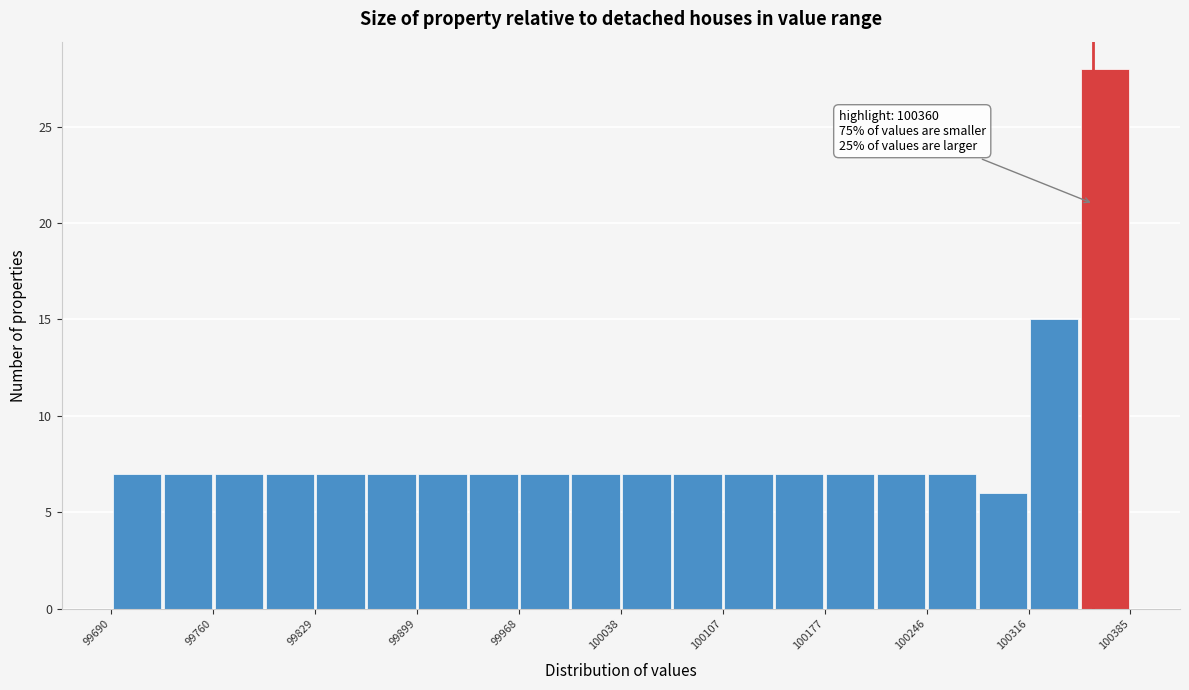

Around what value on the x-axis is the tallest bar? Give the approximate position of its centre, as read against the axis.

100370